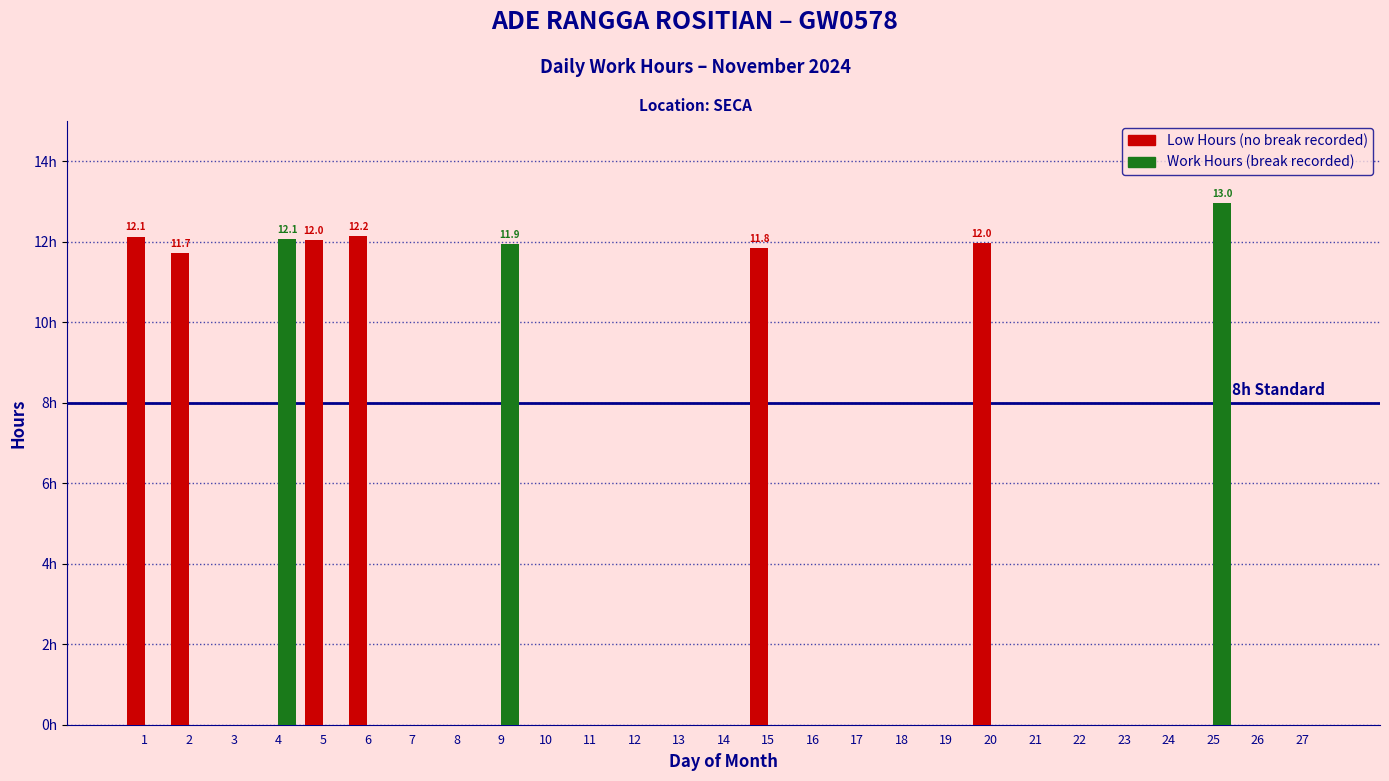

Reading left to right, extract all data points from this chart.

Low Hours: 12.1	11.7	0.0	0.0	12.0	12.2	0.0	0.0	0.0	0.0	0.0	0.0	0.0	0.0	11.8	0.0	0.0	0.0	0.0	12.0	0.0	0.0	0.0	0.0	0.0	0.0	0.0
Work Hours (Break): 0.0	0.0	0.0	12.1	0.0	0.0	0.0	0.0	11.9	0.0	0.0	0.0	0.0	0.0	0.0	0.0	0.0	0.0	0.0	0.0	0.0	0.0	0.0	0.0	13.0	0.0	0.0